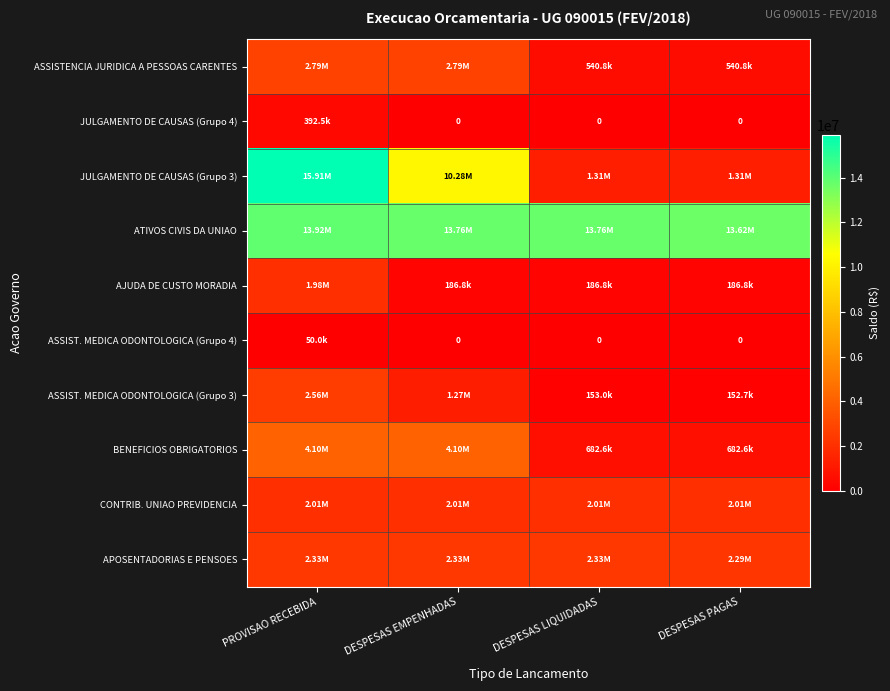

At which label does BENEFICIOS OBRIGATORIOS first exceed 4103474?

PROVISAO RECEBIDA